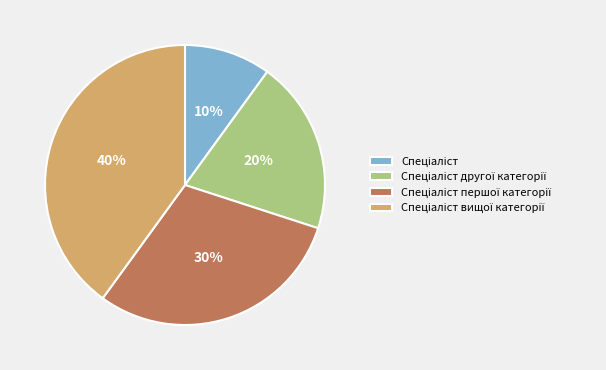

Is there a majority slice in this chart?

No